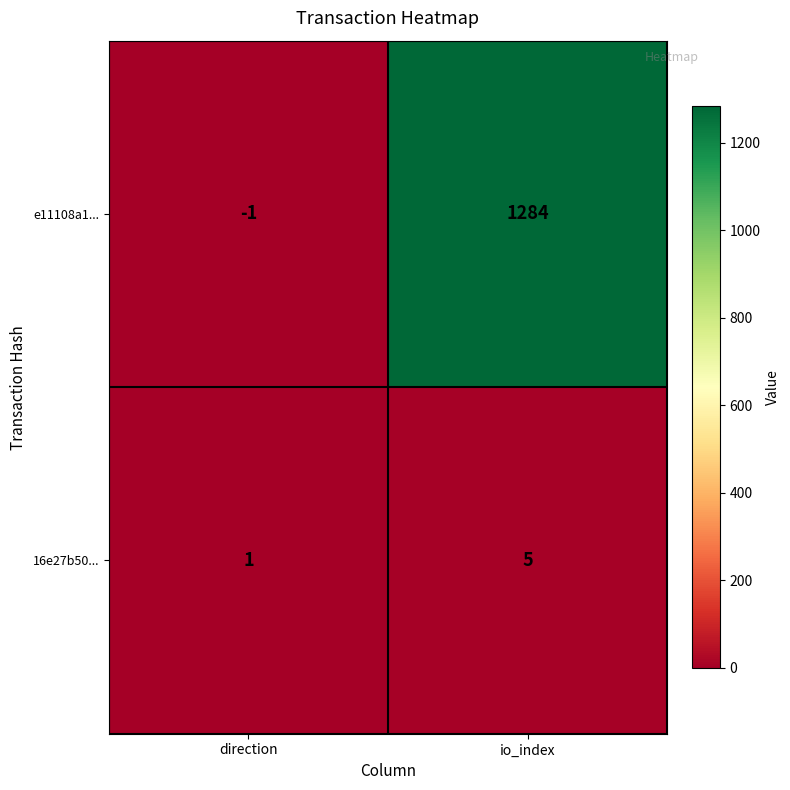

List the series in order of their peak value, highest first.

e11108a1..., 16e27b50...